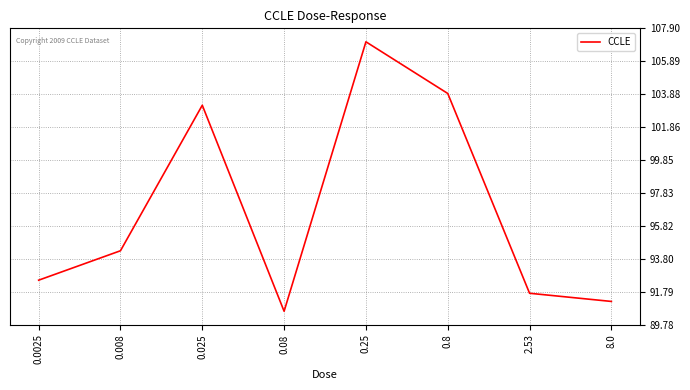

Rank the categories by value from highest to lowest.

0.25, 0.8, 0.025, 0.008, 0.0025, 2.53, 8.0, 0.08